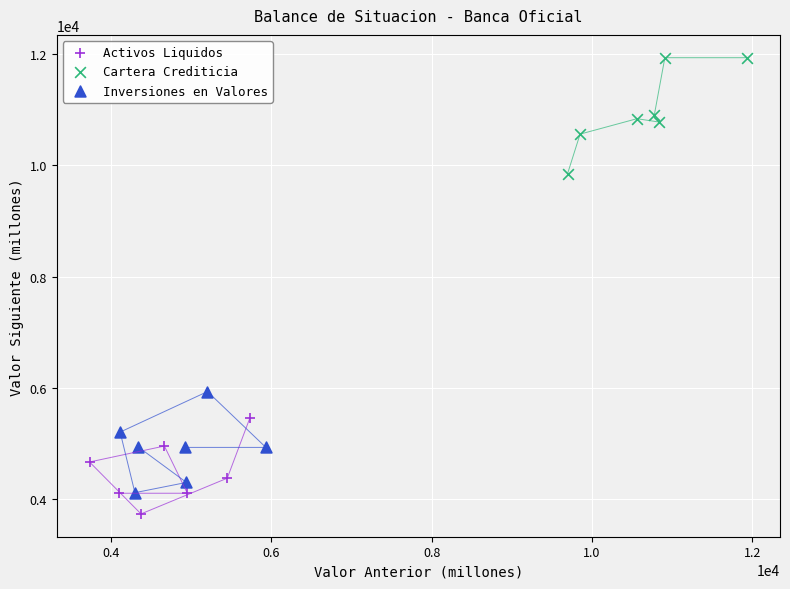

Which series reaches the maximum Y coordinate?

Cartera Crediticia